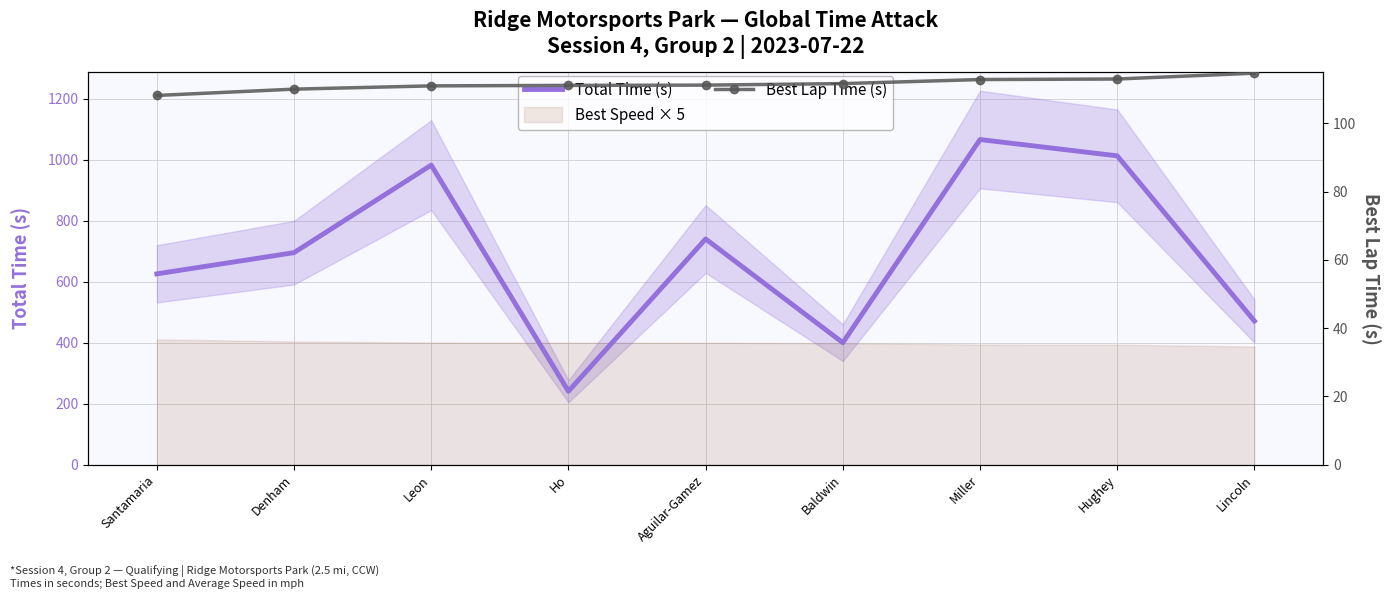

What is the average value of the Total Time (s) series?

692.8